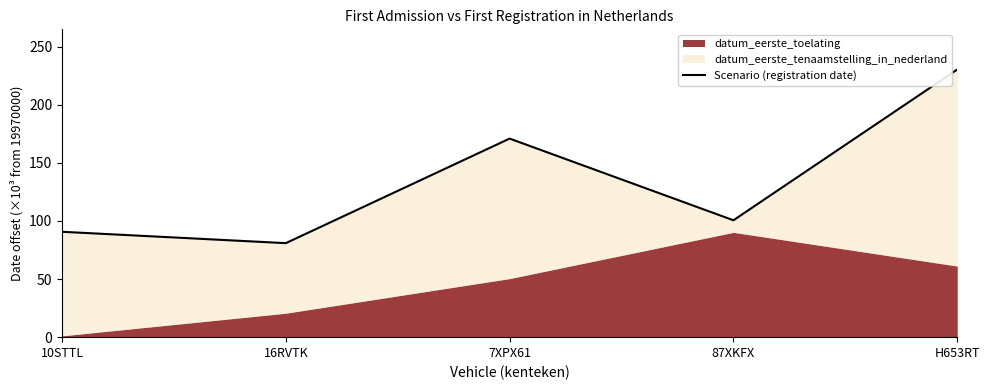

How many interior local valleys (lower than both neighbors) does the data have?

2